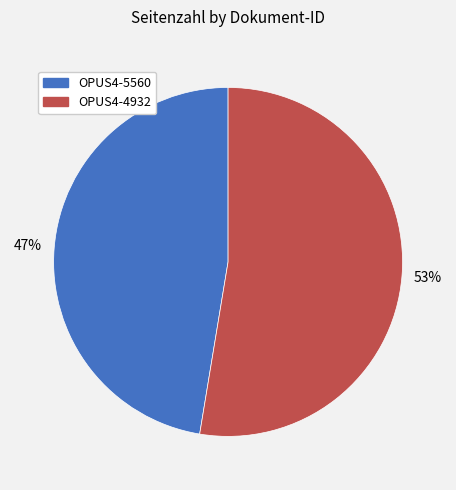

Rank the categories by value from lowest to highest.

OPUS4-5560, OPUS4-4932